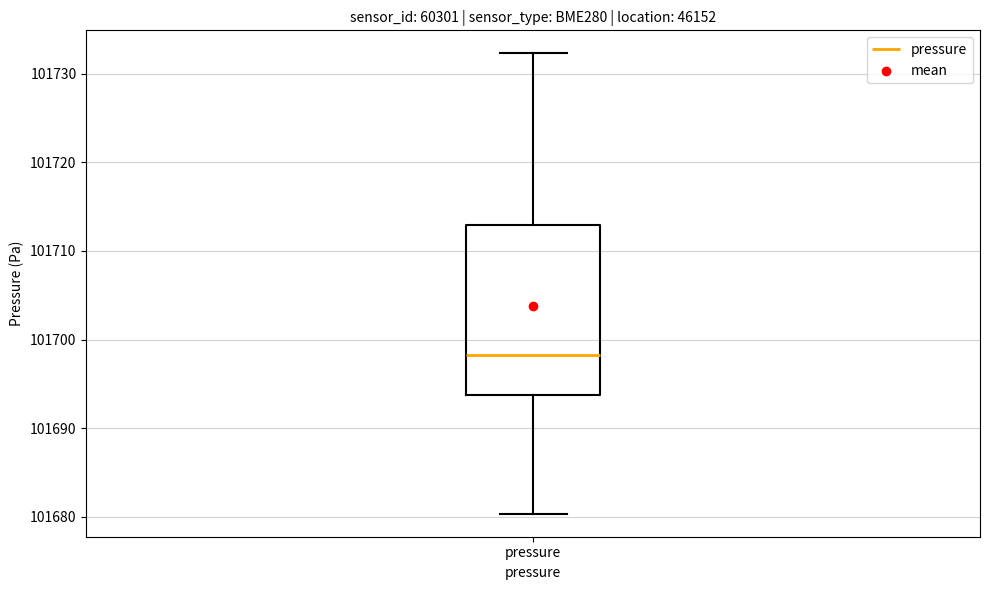

Where does the upper whisker of the box for pressure end on the y-axis? The values are not printed on the chart, so give them approximately, as read against the axis.

101732